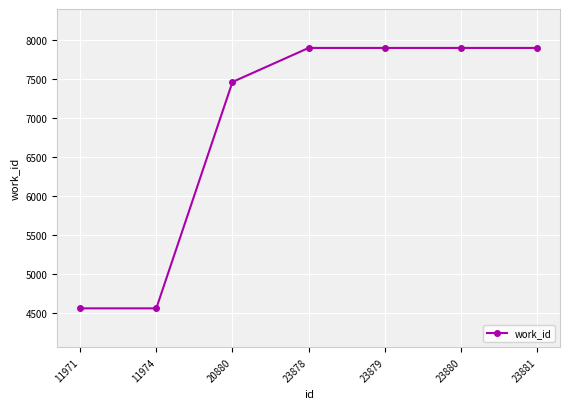

What is the smallest value displayed?

4555